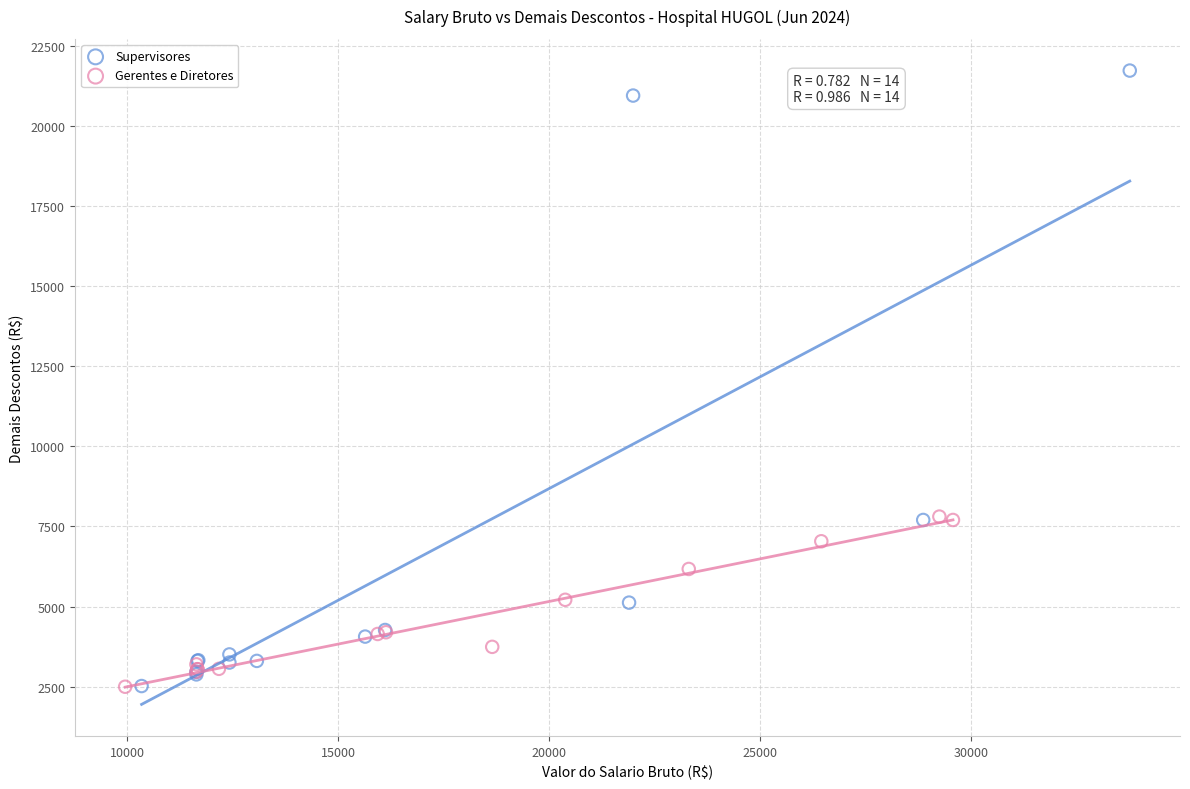

Which series has the largest Y range (max minus min)?

Supervisores